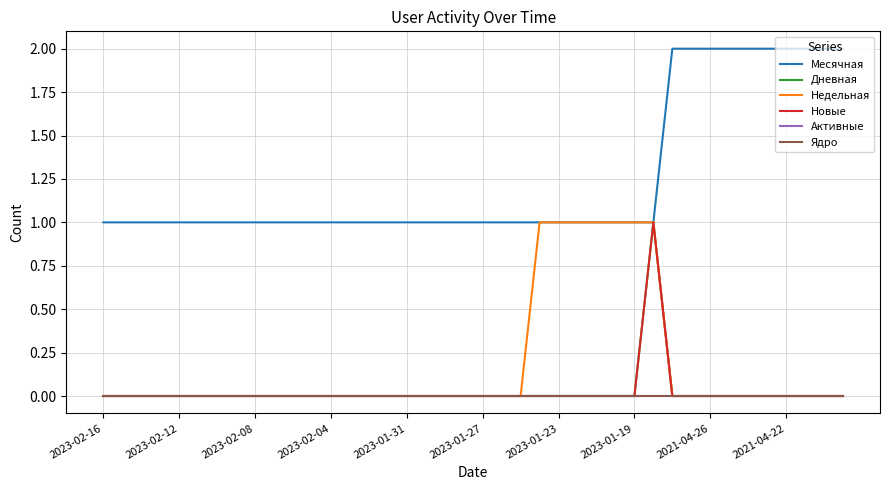

Is this an area chart (filled region under the line)?

No